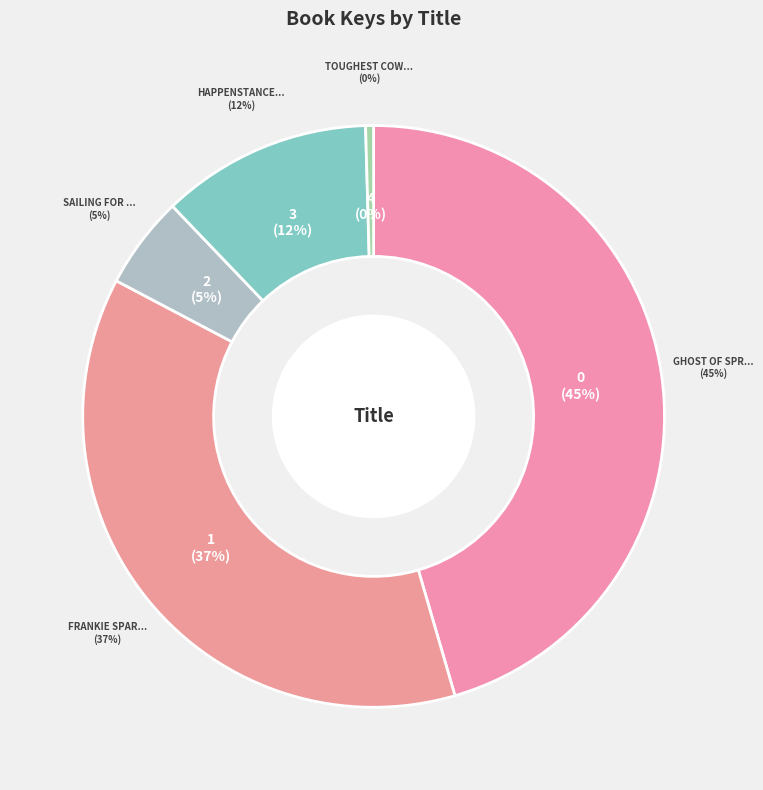

To the nearest percent, what is the combined percentage of Sailing for Gold and Ghost of Spruce Point?

51%